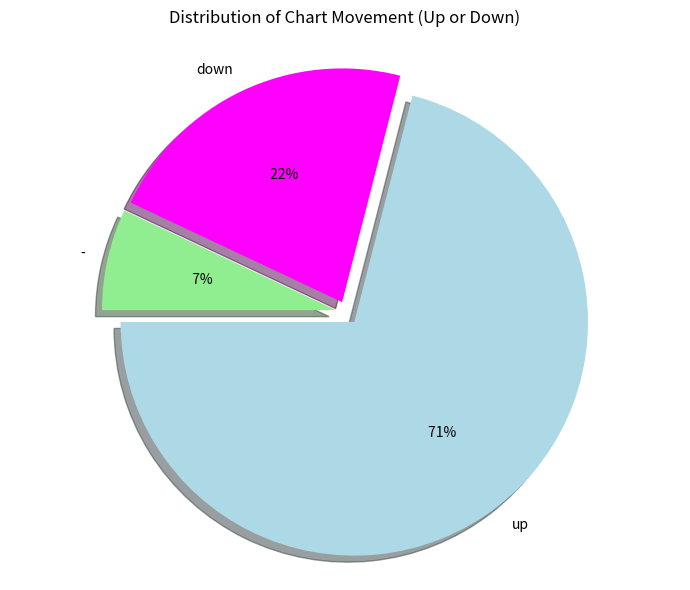

True or false: down accounts for 15% of the total.

False